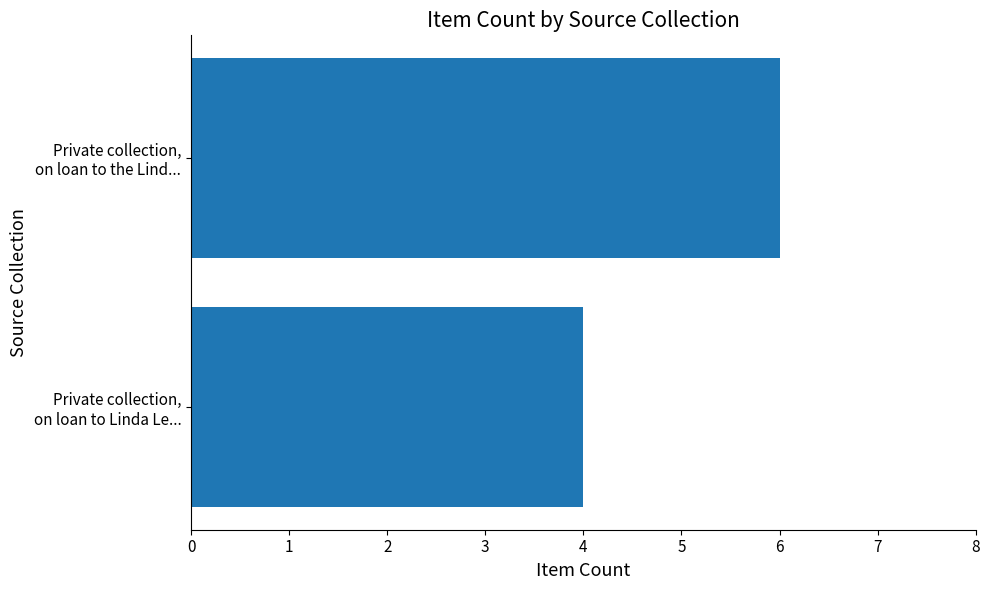

List the labels in order of value, smallest first.

Private collection,
on loan to Linda Le..., Private collection,
on loan to the Lind...